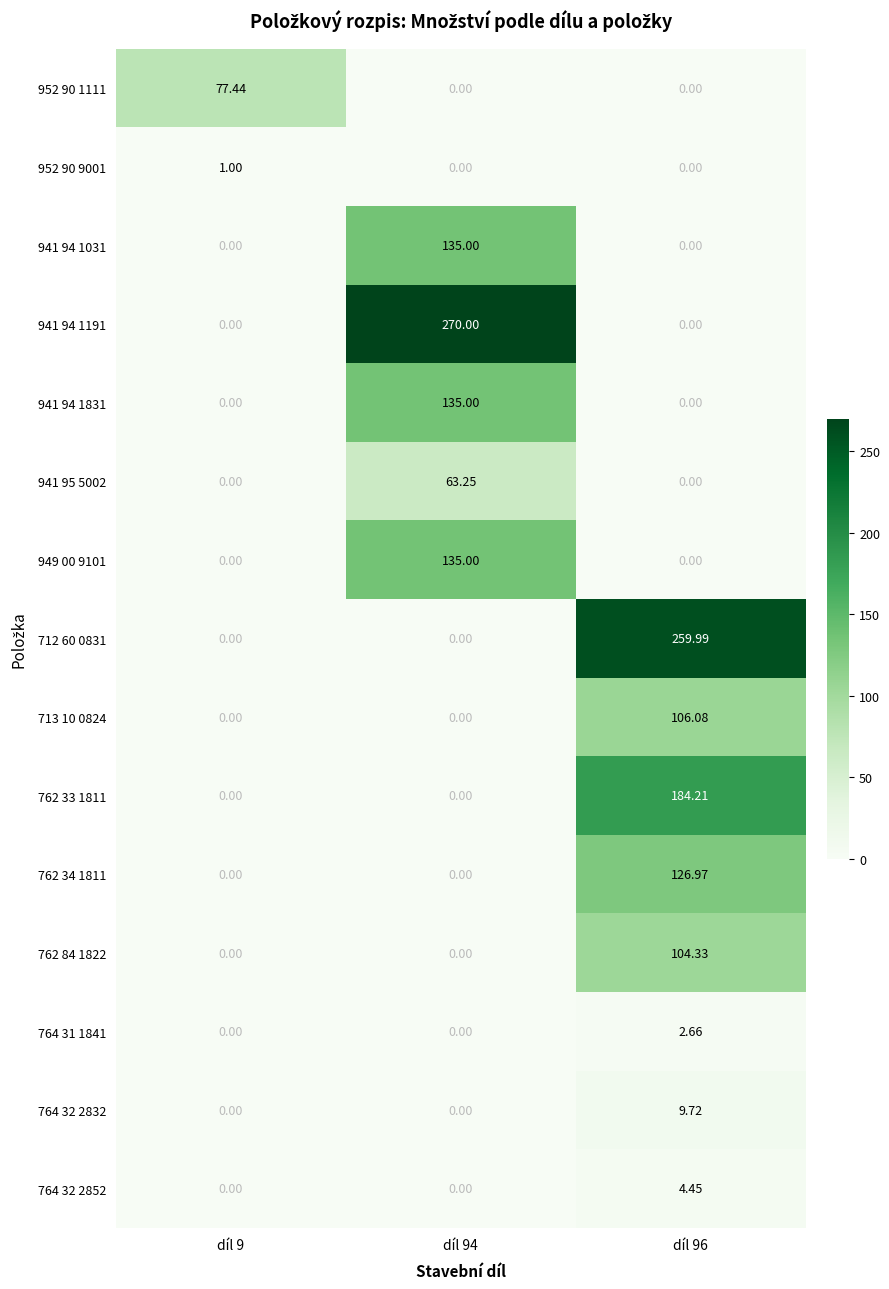

Count the number of data series in this chart.

15